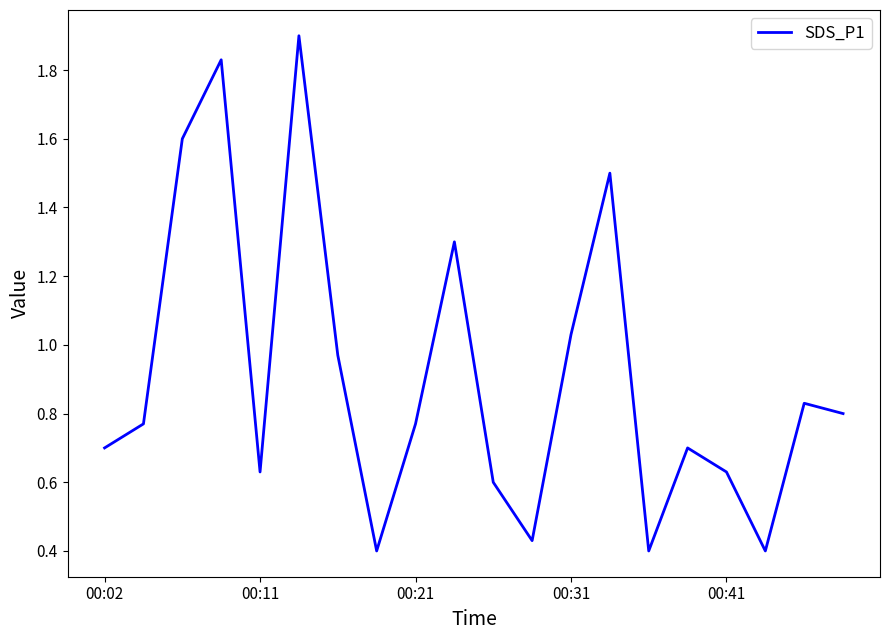

What is the difference between the maximum and minimum values?

1.5